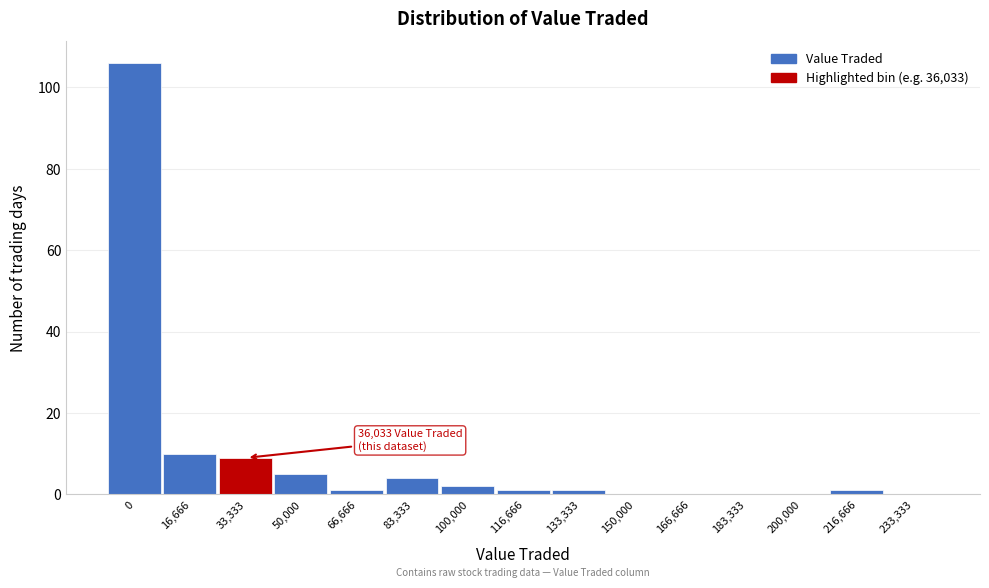

Reading left to right, transcribe all the data shown in this chart.

0=106	16,666=10	33,333=9	50,000=5	66,666=1	83,333=4	100,000=2	116,666=1	133,333=1	150,000=0	166,666=0	183,333=0	200,000=0	216,666=1	233,333=0